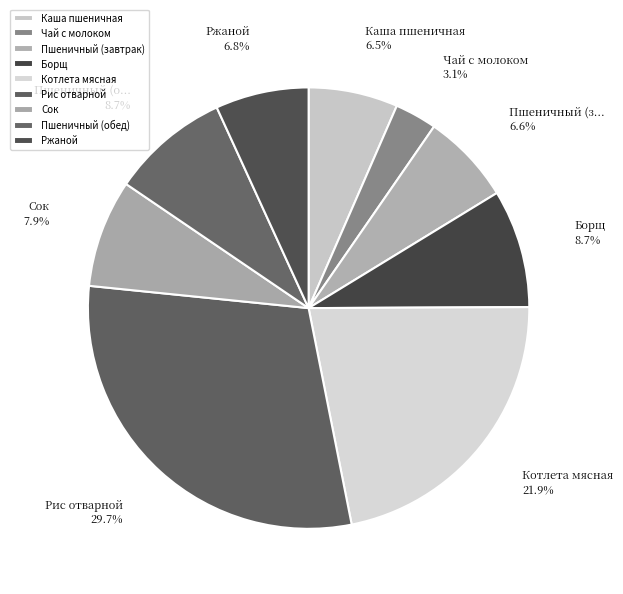

Which category has the biggest portion of the pie?

Рис отварной